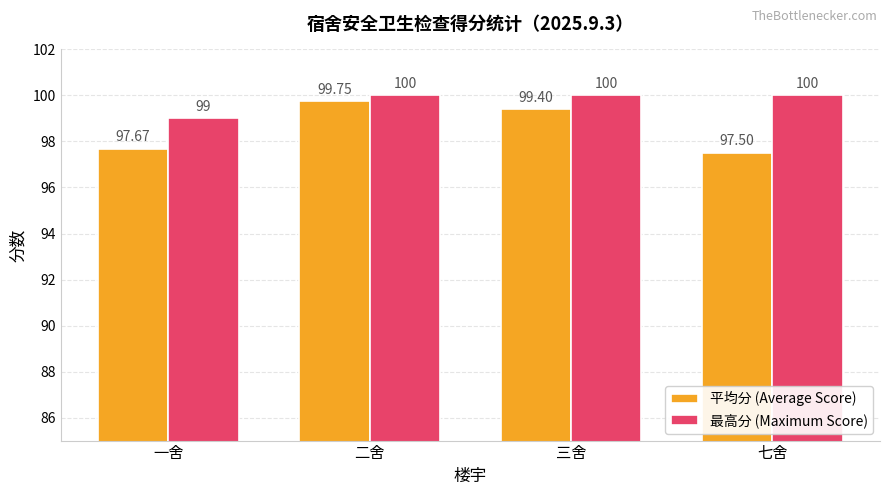

List the series in order of their overall mean, lowest first.

平均分 (Average Score), 最高分 (Maximum Score)